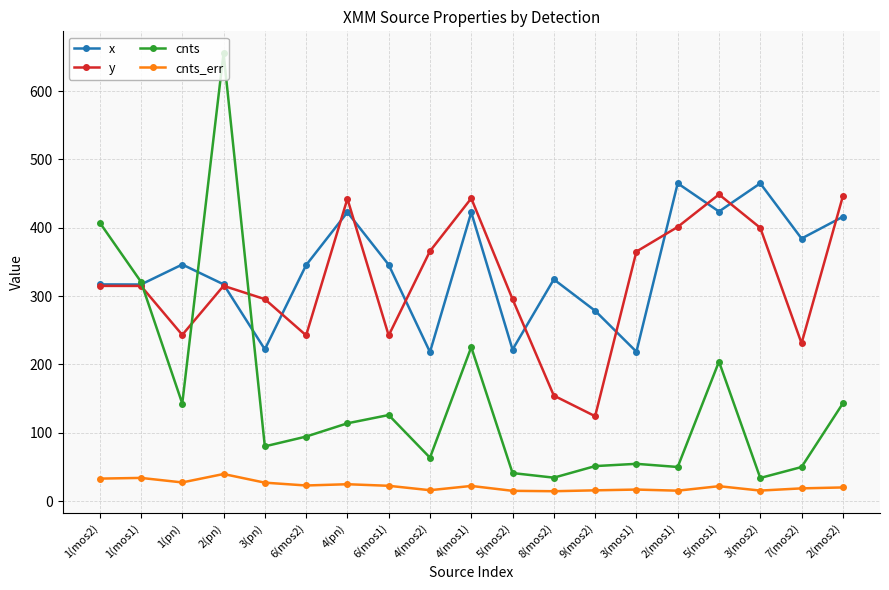

True or false: y has more than 2 points higher than both neighbors.

True